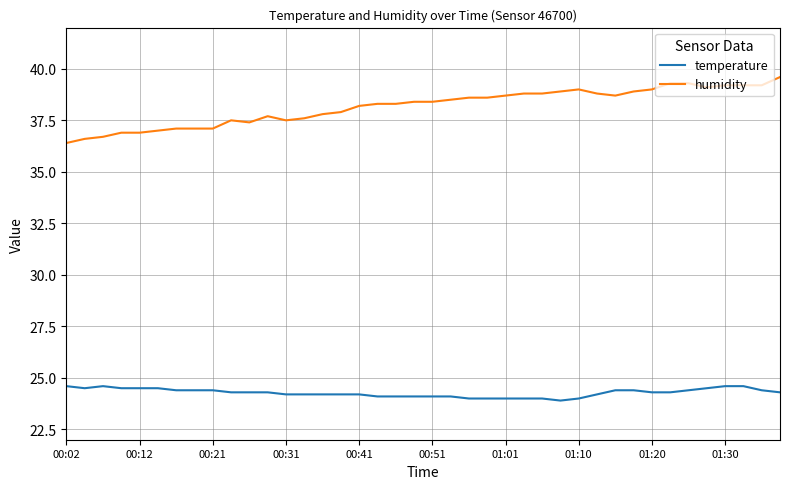

Rank the series by their maximum value, from lowest to highest.

temperature, humidity